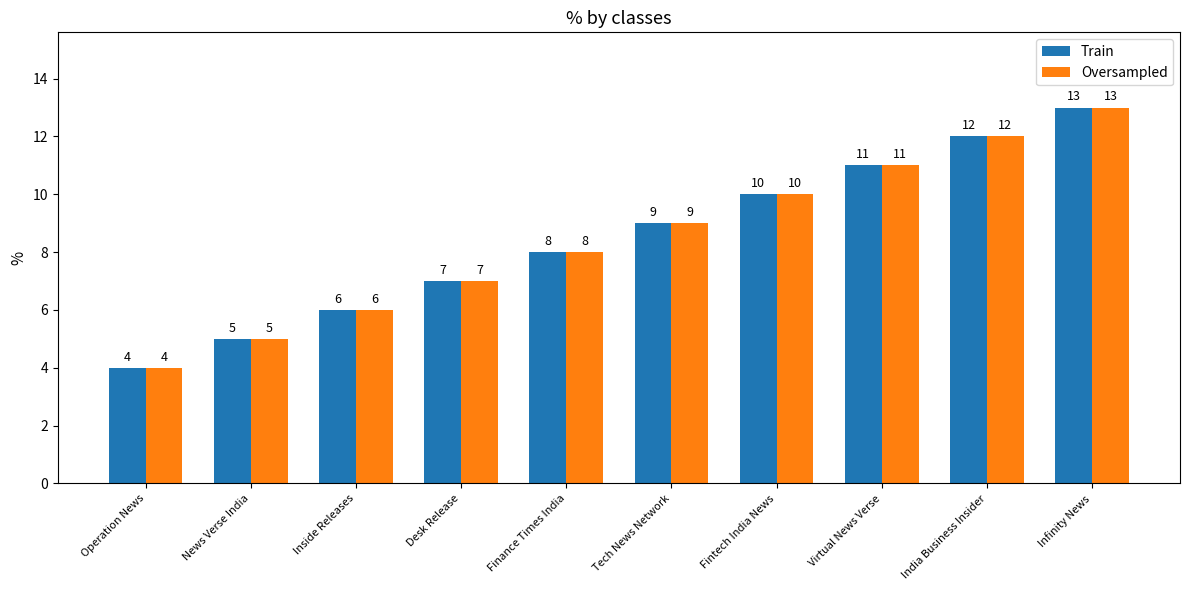

What is the total value across all series at Infinity News?

26